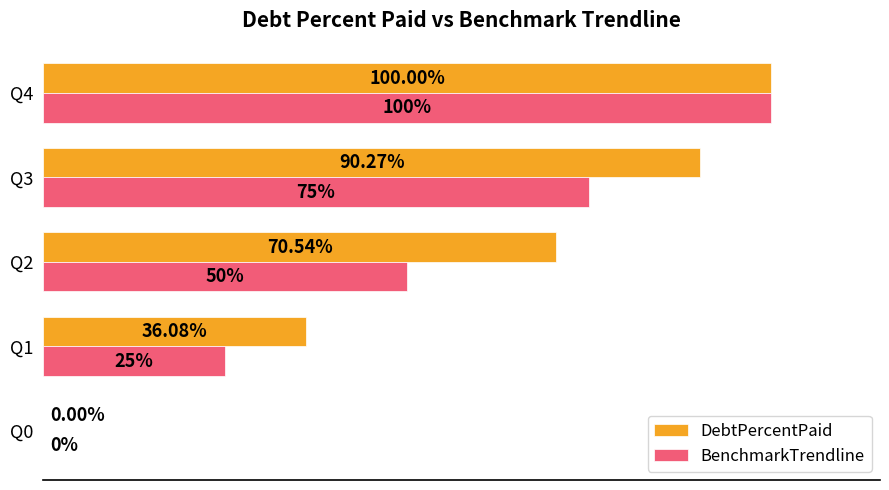

Is the value of DebtPercentPaid at Q2 greater than the value of BenchmarkTrendline at Q2?

Yes